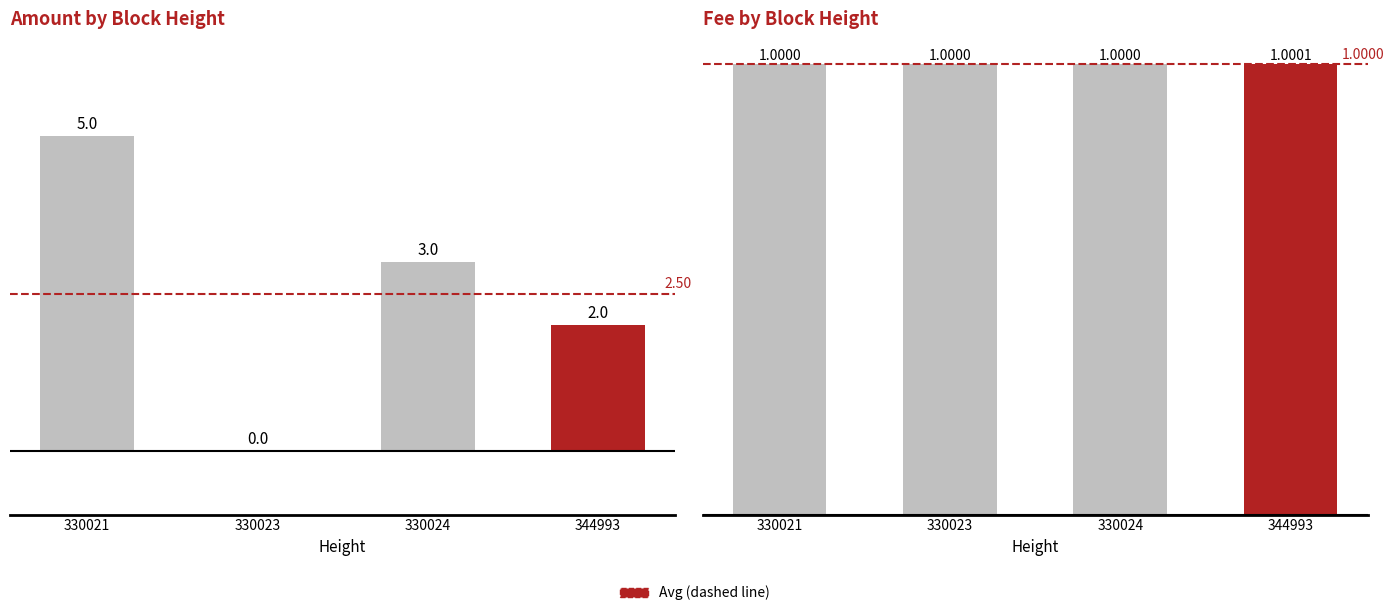

What is the value of the Fee bar at the 3rd from the left?

1.0